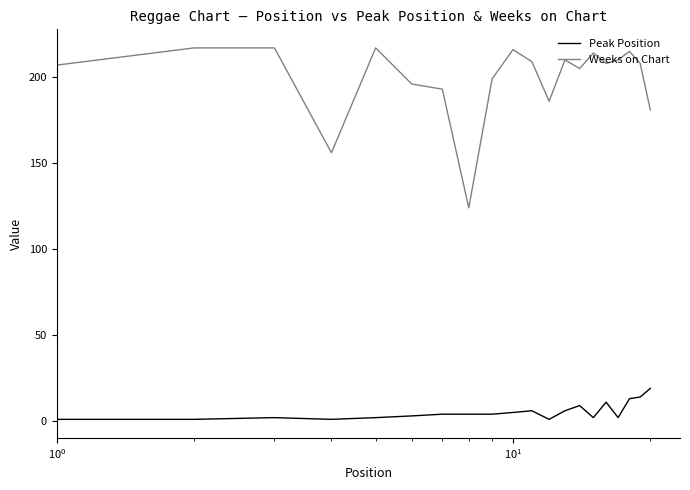

What is the difference between the maximum and minimum values in the Peak Position series?

18